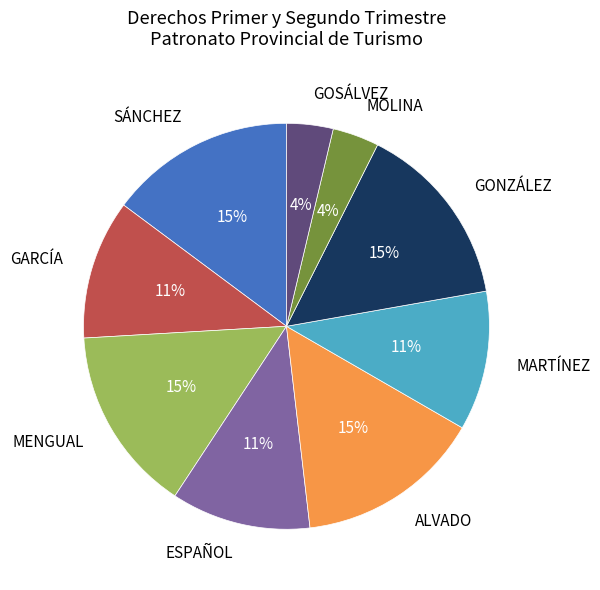

The MARTÍNEZ slice represents 11% of the pie. True or false?

True